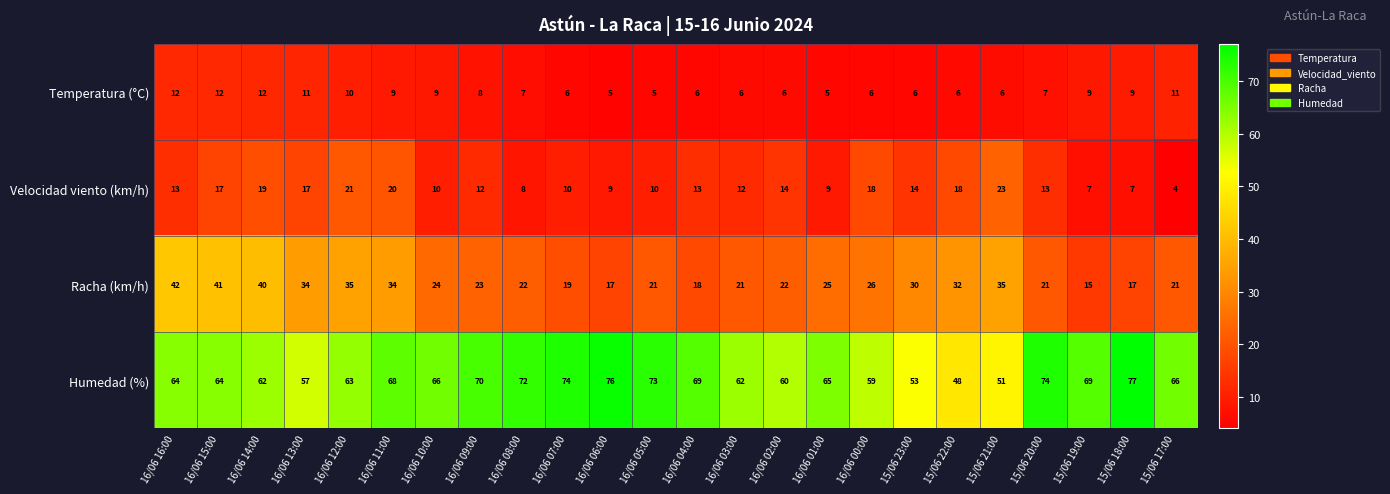

What is the difference between the maximum and minimum values in the Humedad (%) series?

29